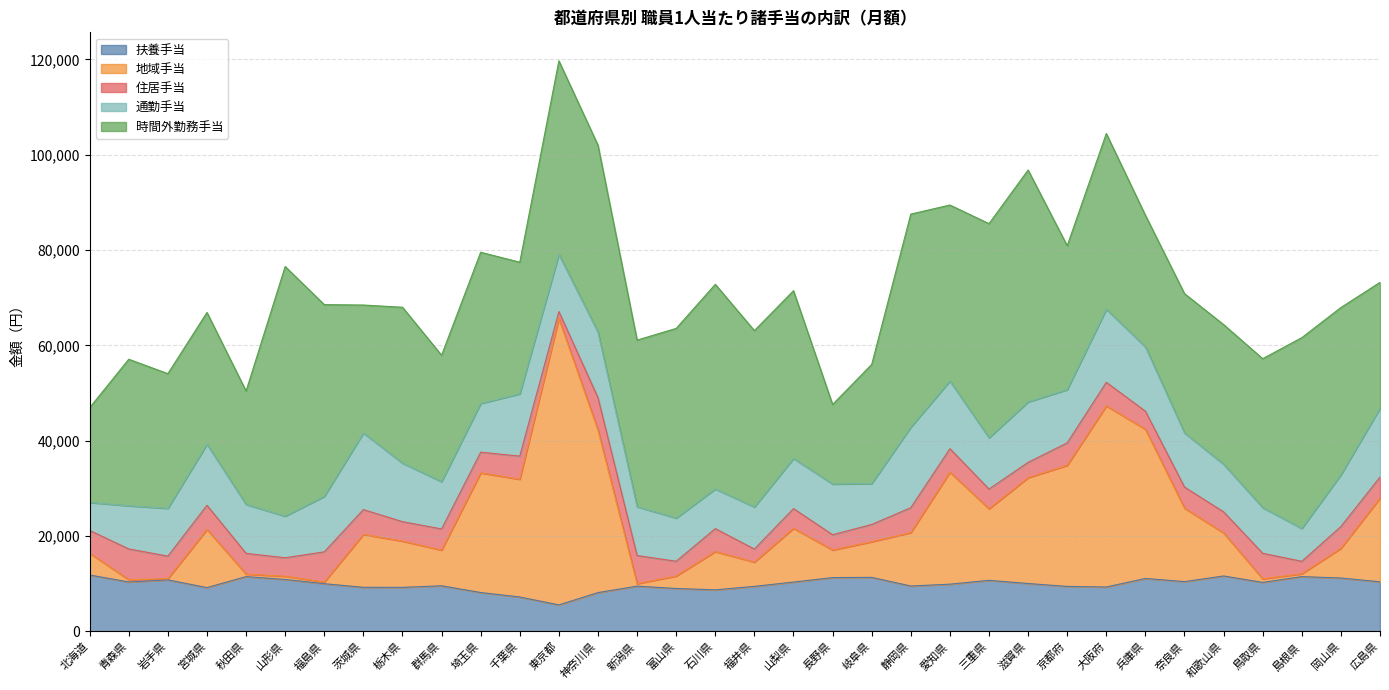

Does the chart display data point markers on the line(s)?

No